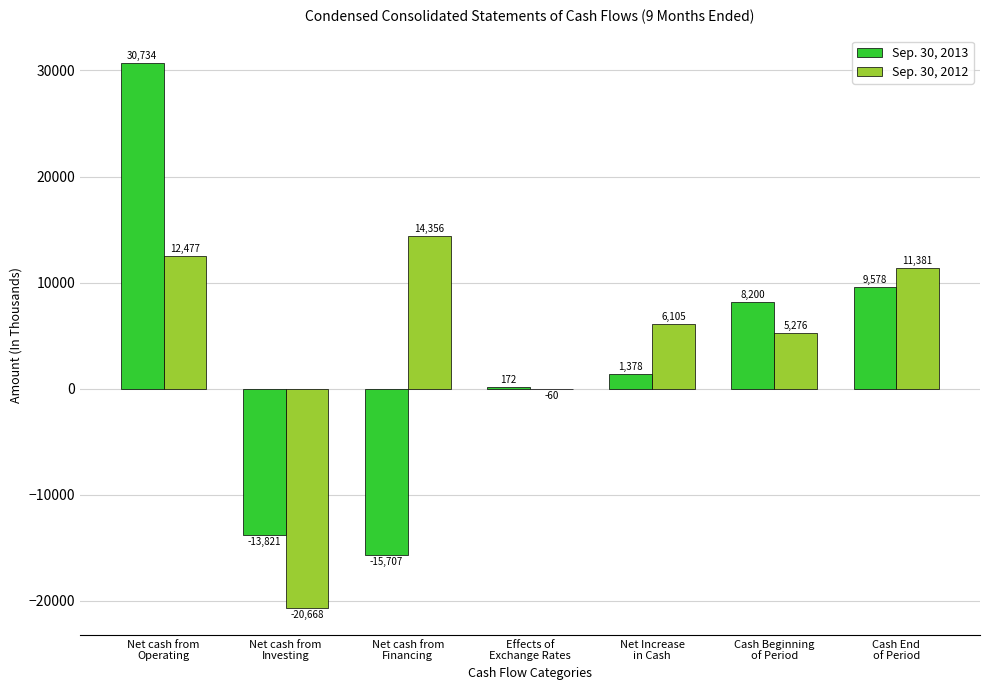

True or false: Sep. 30, 2013 has a value of -15707 at Net cash from
Financing.

True